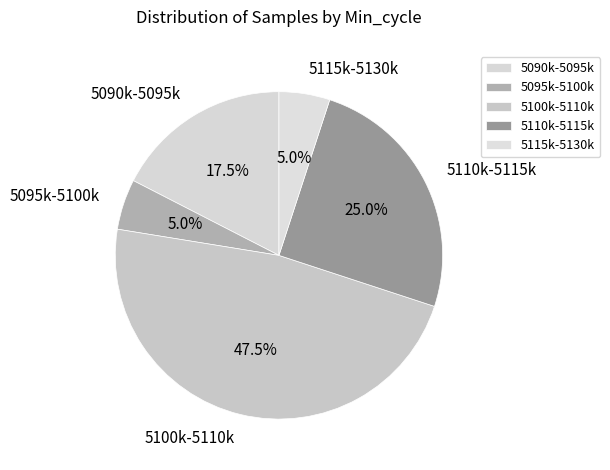

Which slice is the largest?

5100k-5110k